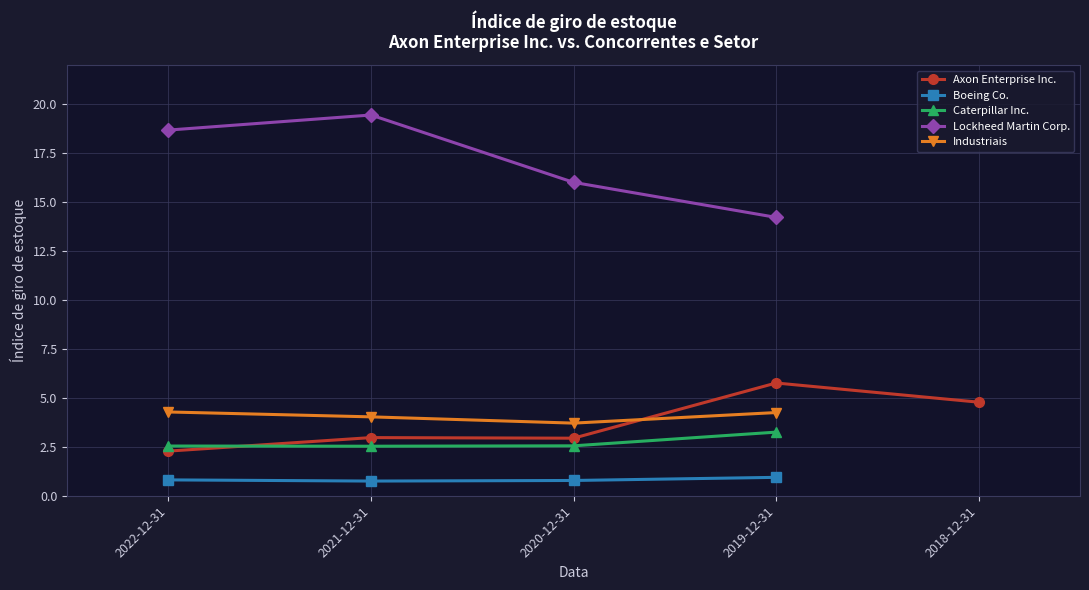

List the labels in order of Industriais value, smallest first.

2020-12-31, 2021-12-31, 2019-12-31, 2022-12-31, 2018-12-31